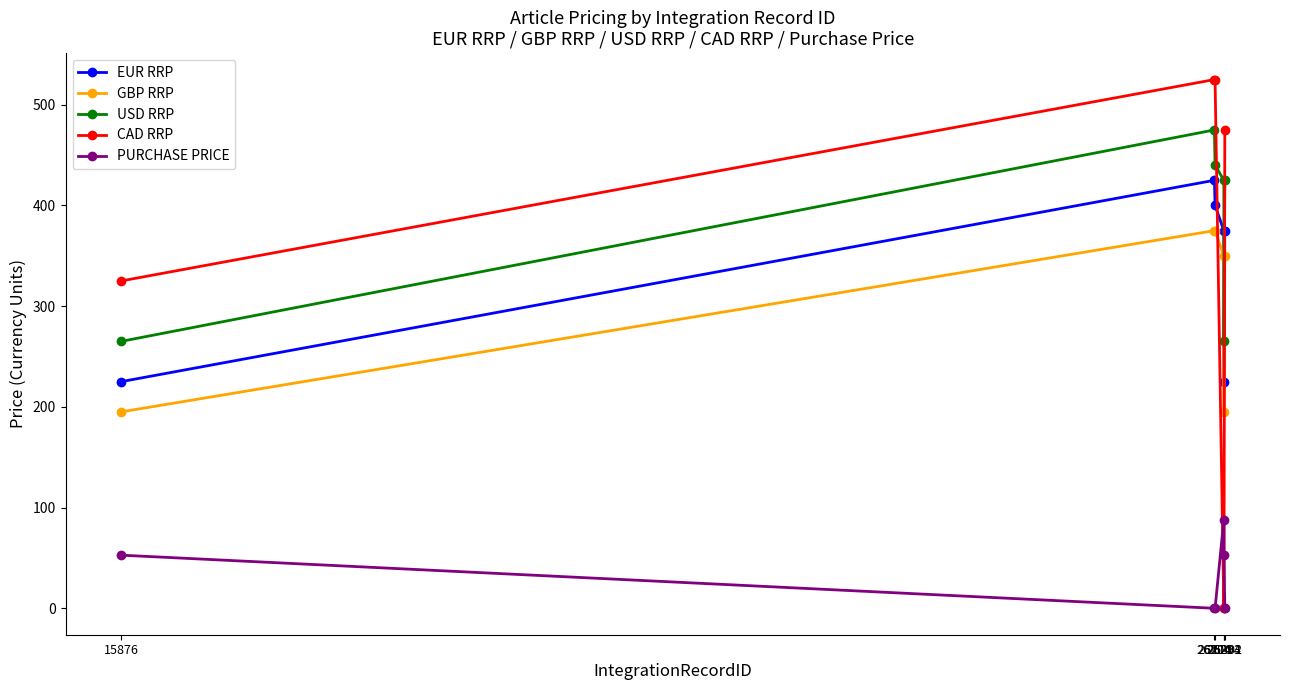

How many data points in PURCHASE PRICE are above 52?

3